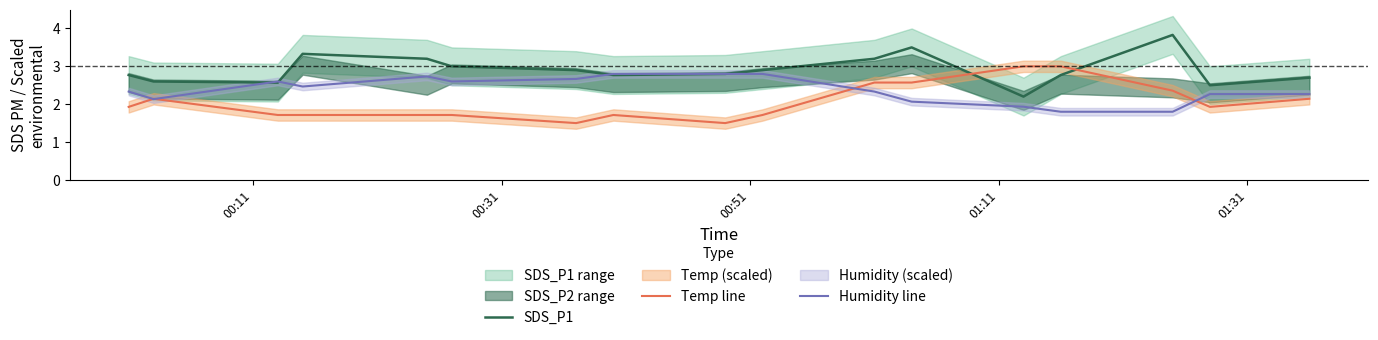

What is the lowest value of the Humidity line series?

1.8